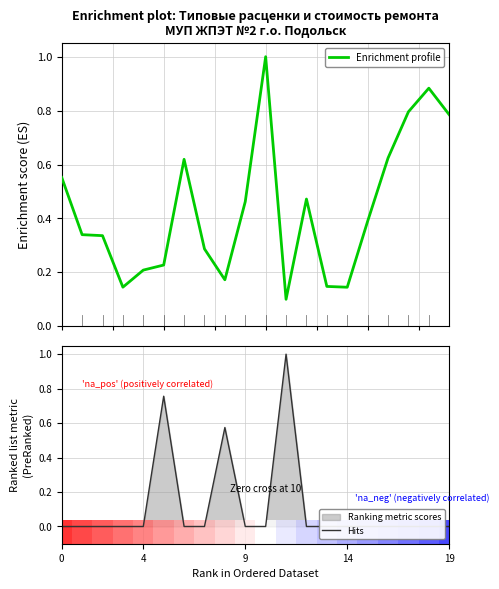

True or false: Hits and Enrichment profile cross at least once.

True